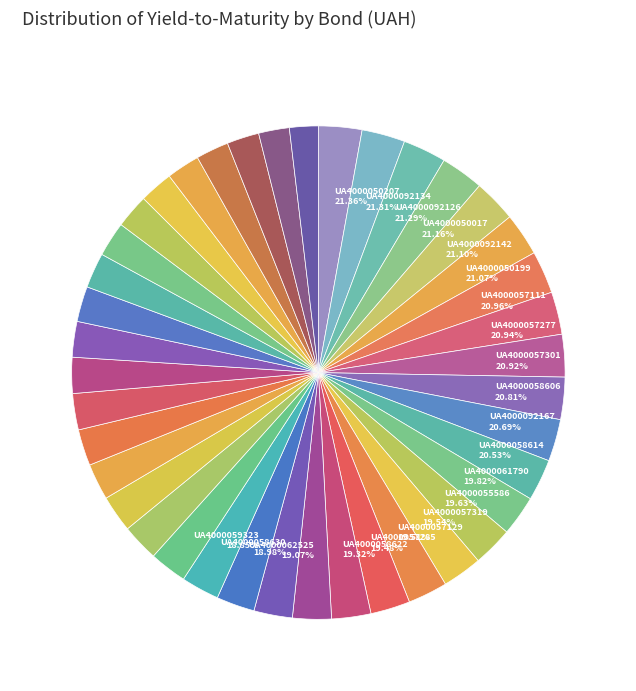

Does any single category account for the majority?

No